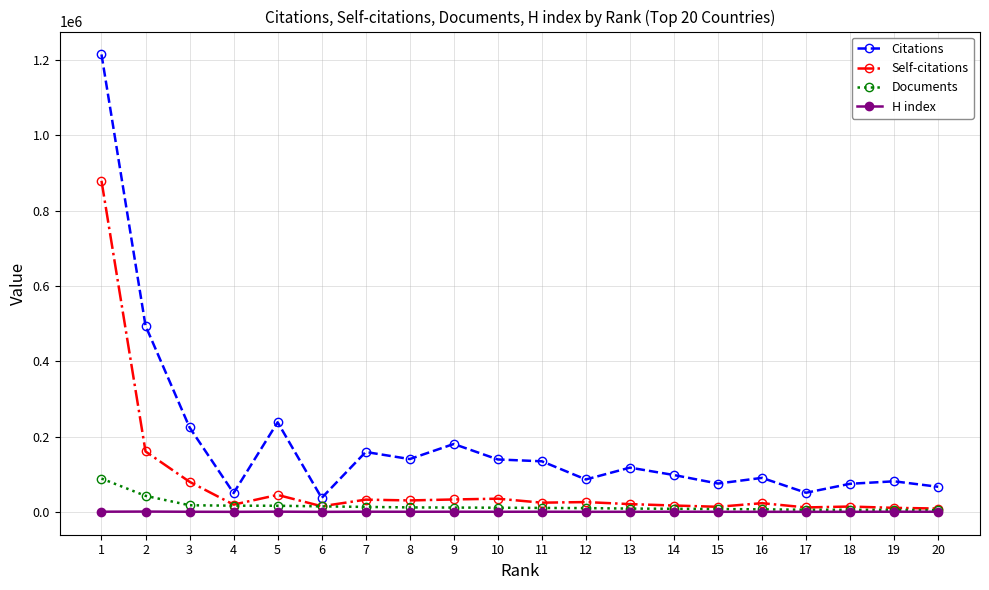

What are all the series names shown in the legend?

Citations, Self-citations, Documents, H index